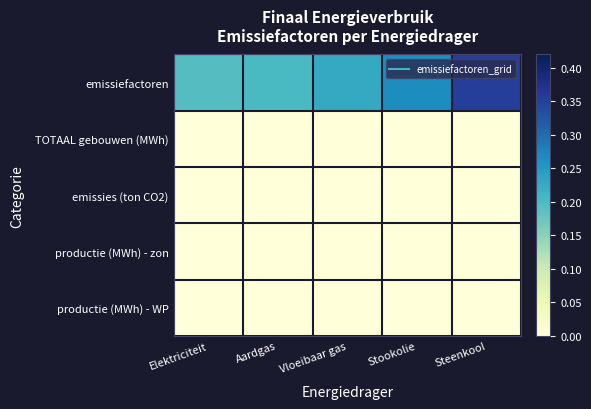

What is the difference between the highest and lowest values at Aardgas?

0.2